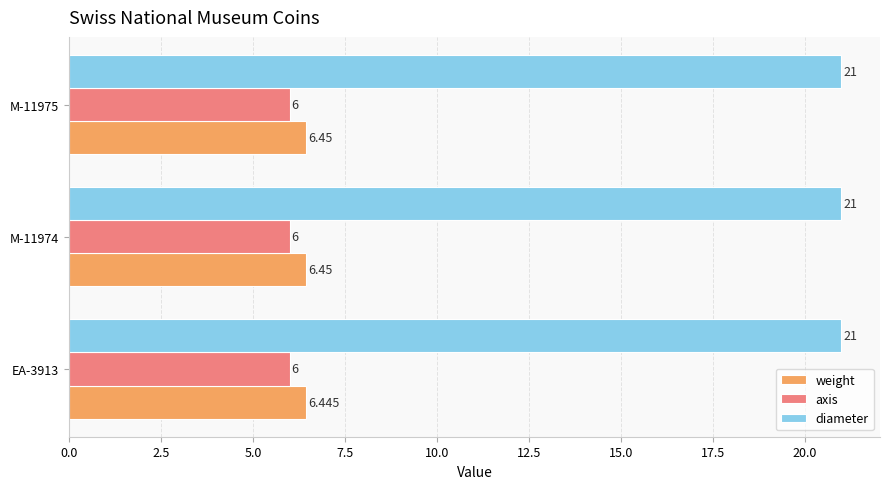

Is the value of diameter at M-11974 greater than the value of axis at M-11974?

Yes